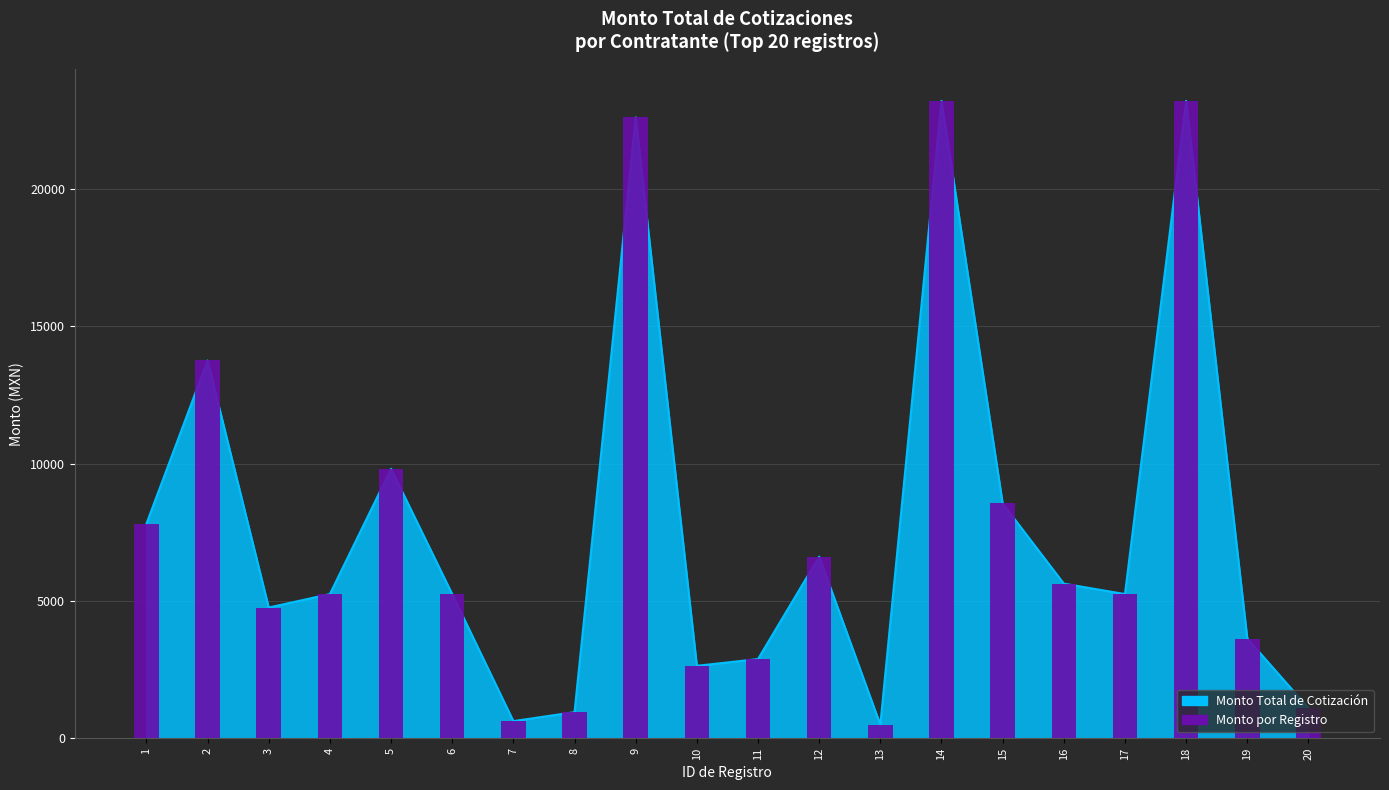

Between 14 and 19, which is larger?

14